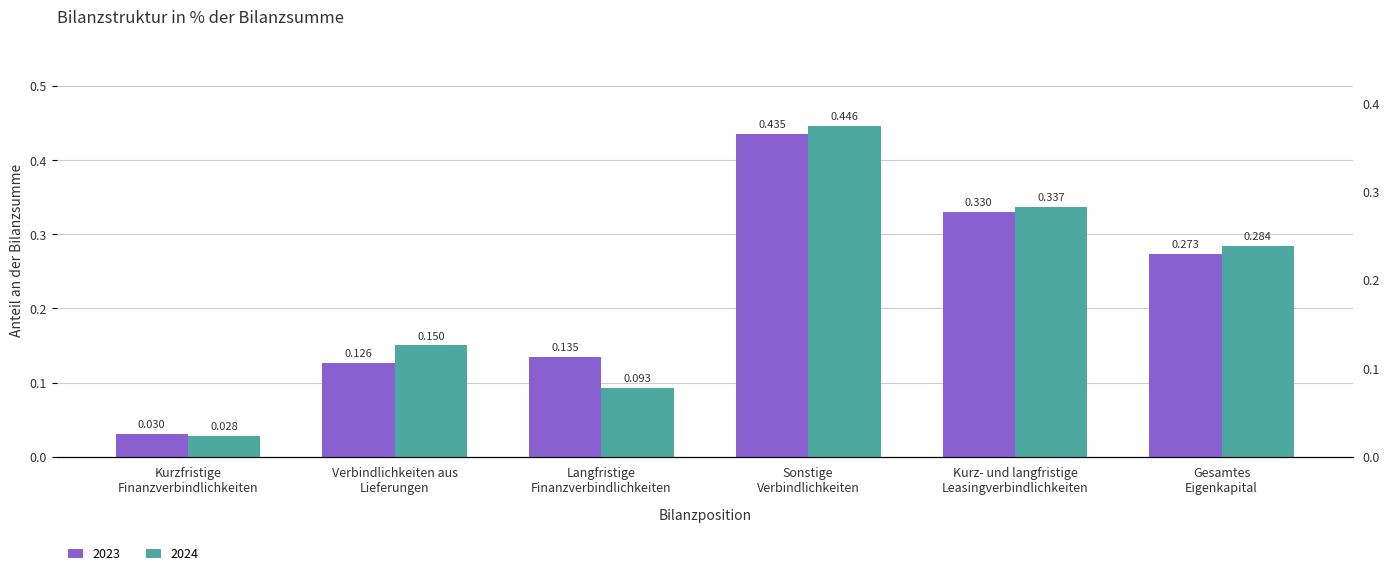

Which series has the largest total across all categories?

2024